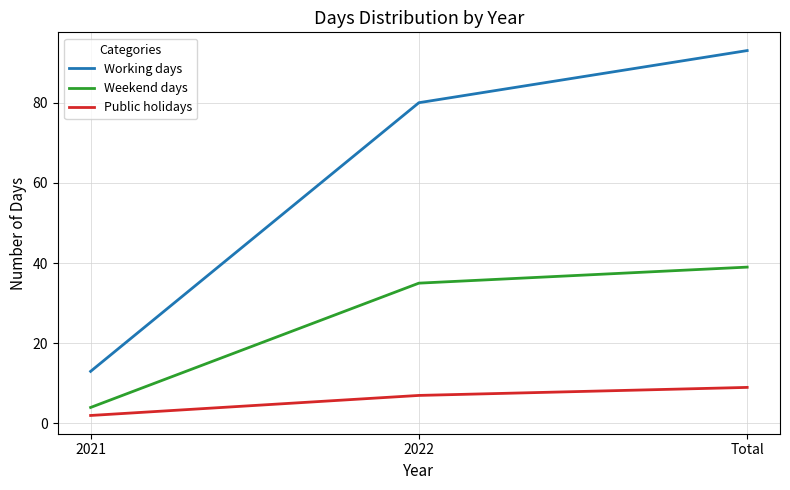

At 2022, list the series in order from largest to smallest.

Working days, Weekend days, Public holidays